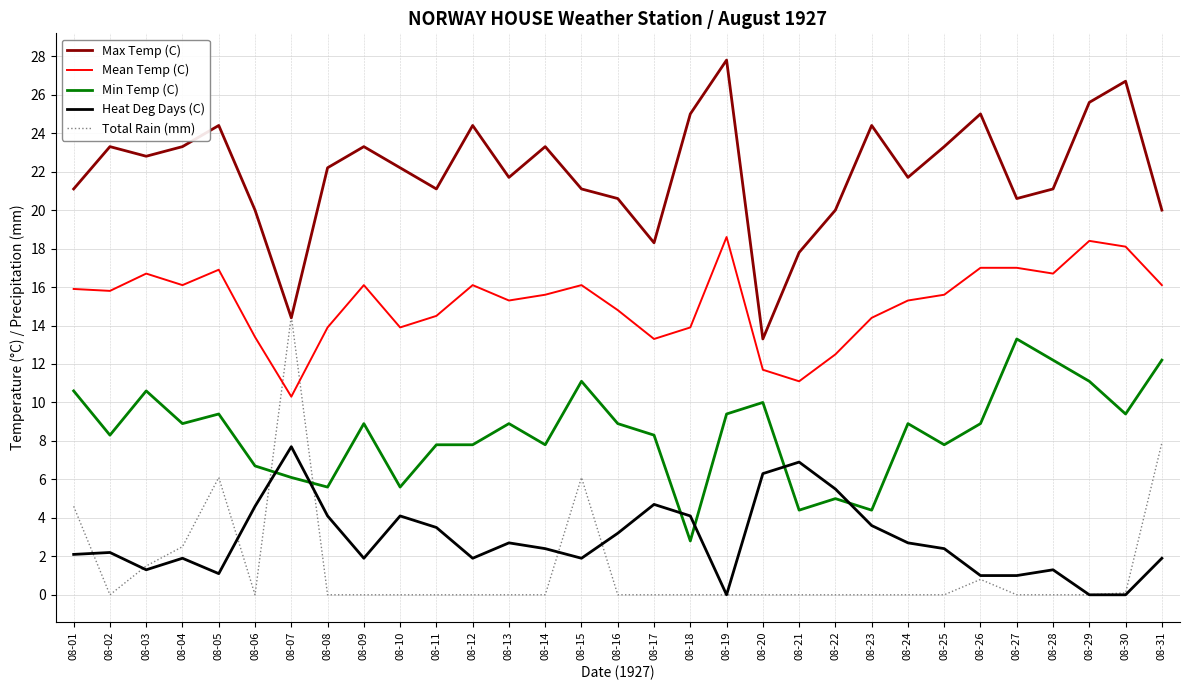

The Mean Temp (C) series shows 25.4 at 08-05. True or false?

False